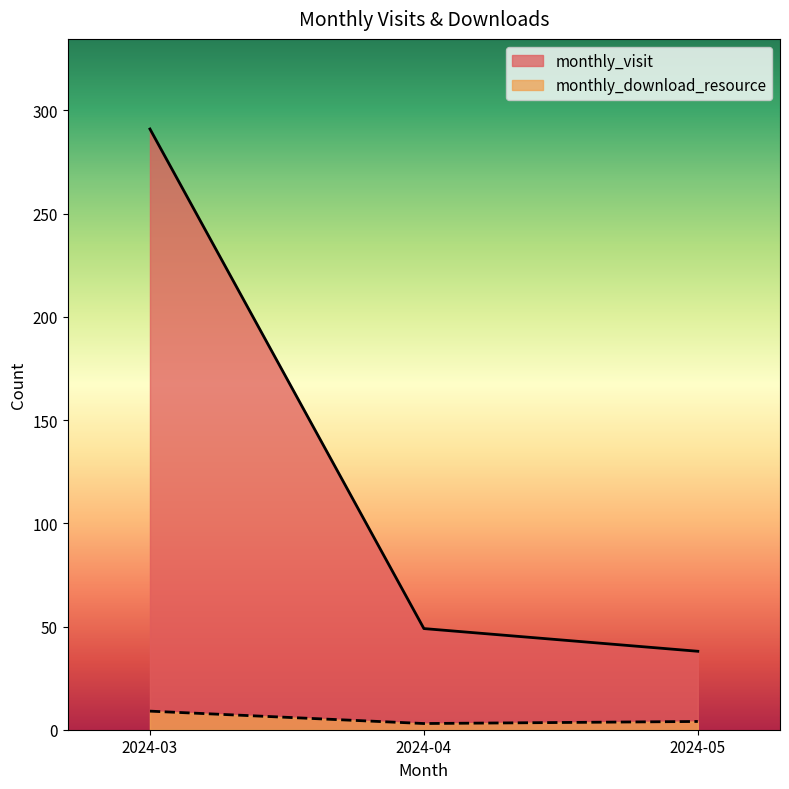

Reading left to right, what are all the values shown in this chart?

monthly_visit: 291	49	38
monthly_download_resource: 9	3	4